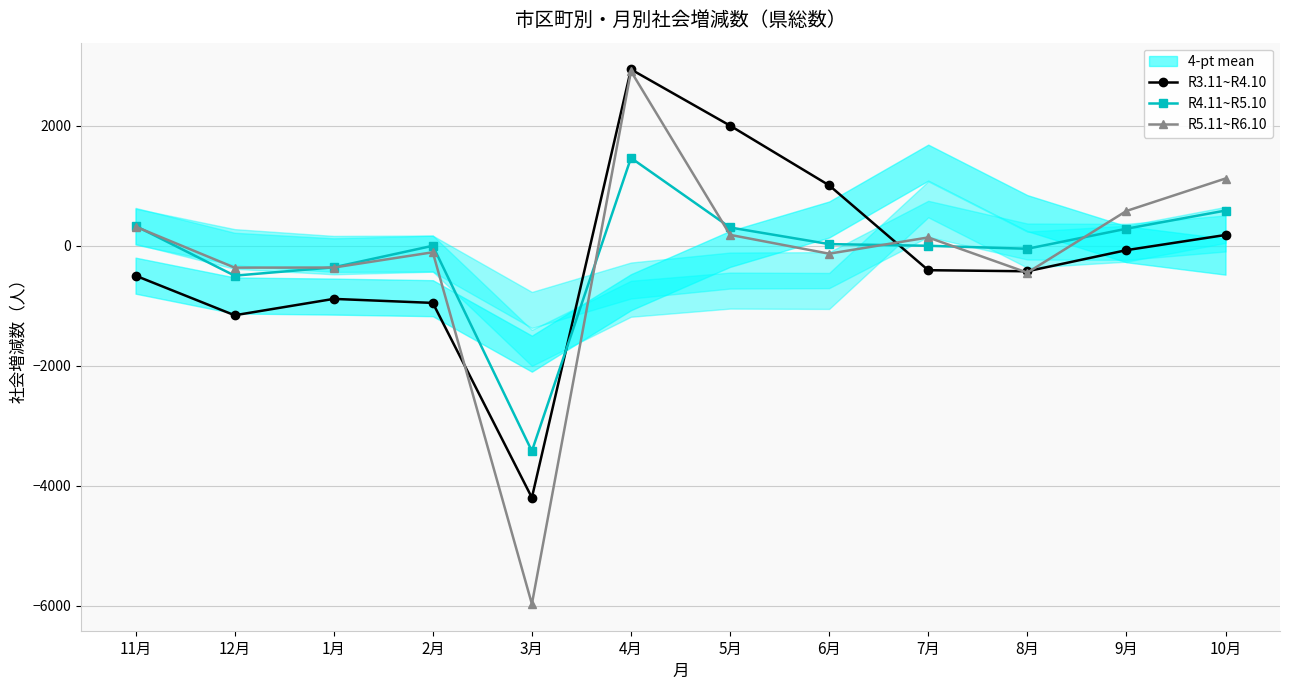

Which category has the highest value across all series?

4月